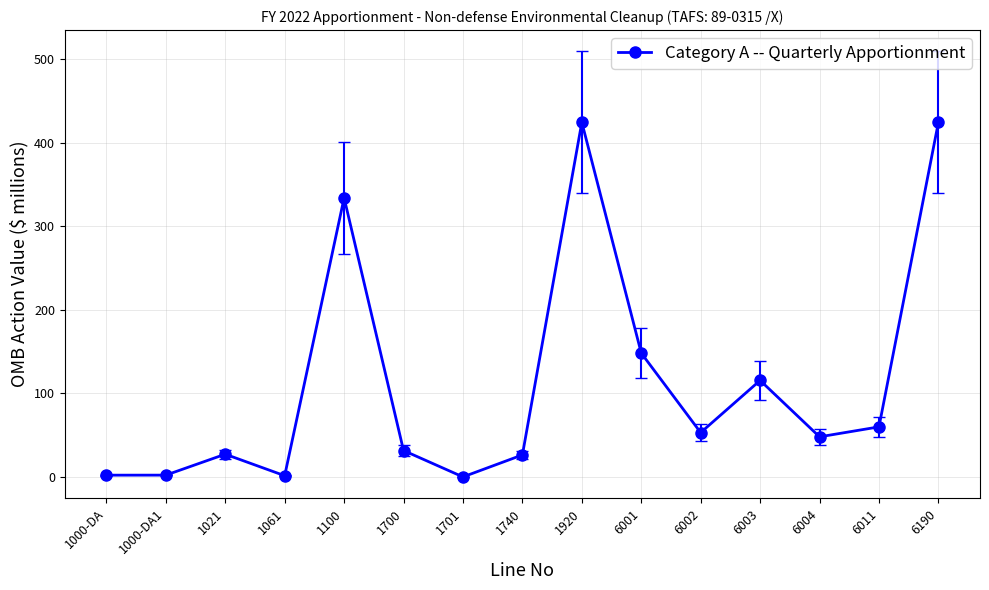

True or false: the data has more than 0 interior local peaks.

True